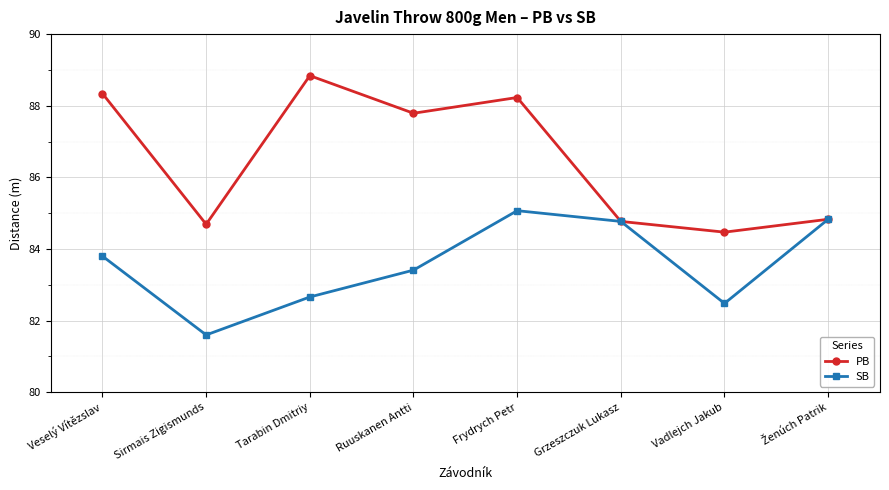

How many lines are shown in the chart?

2